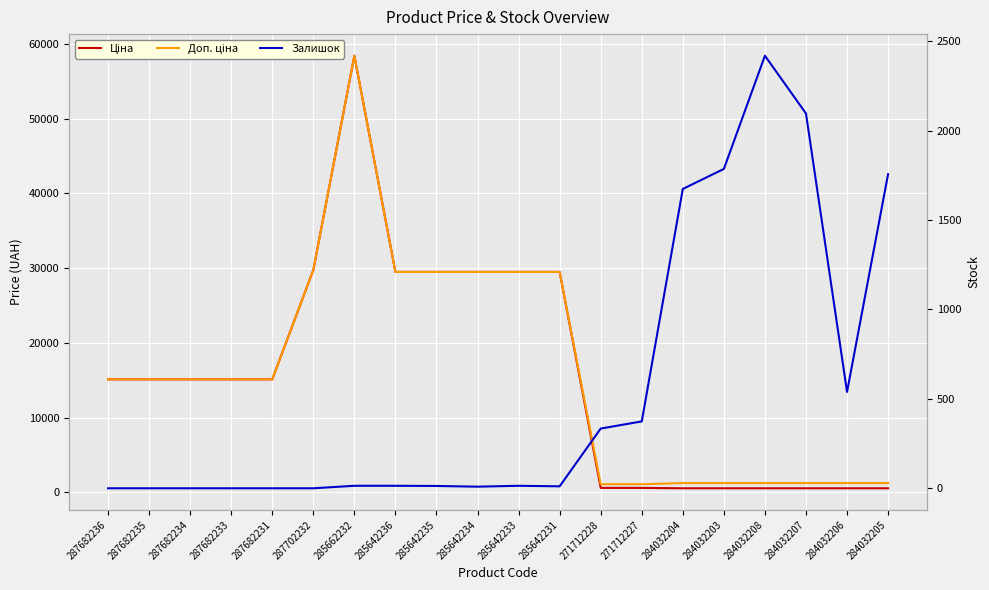

Which category has the highest value in the Залишок series?

284032208